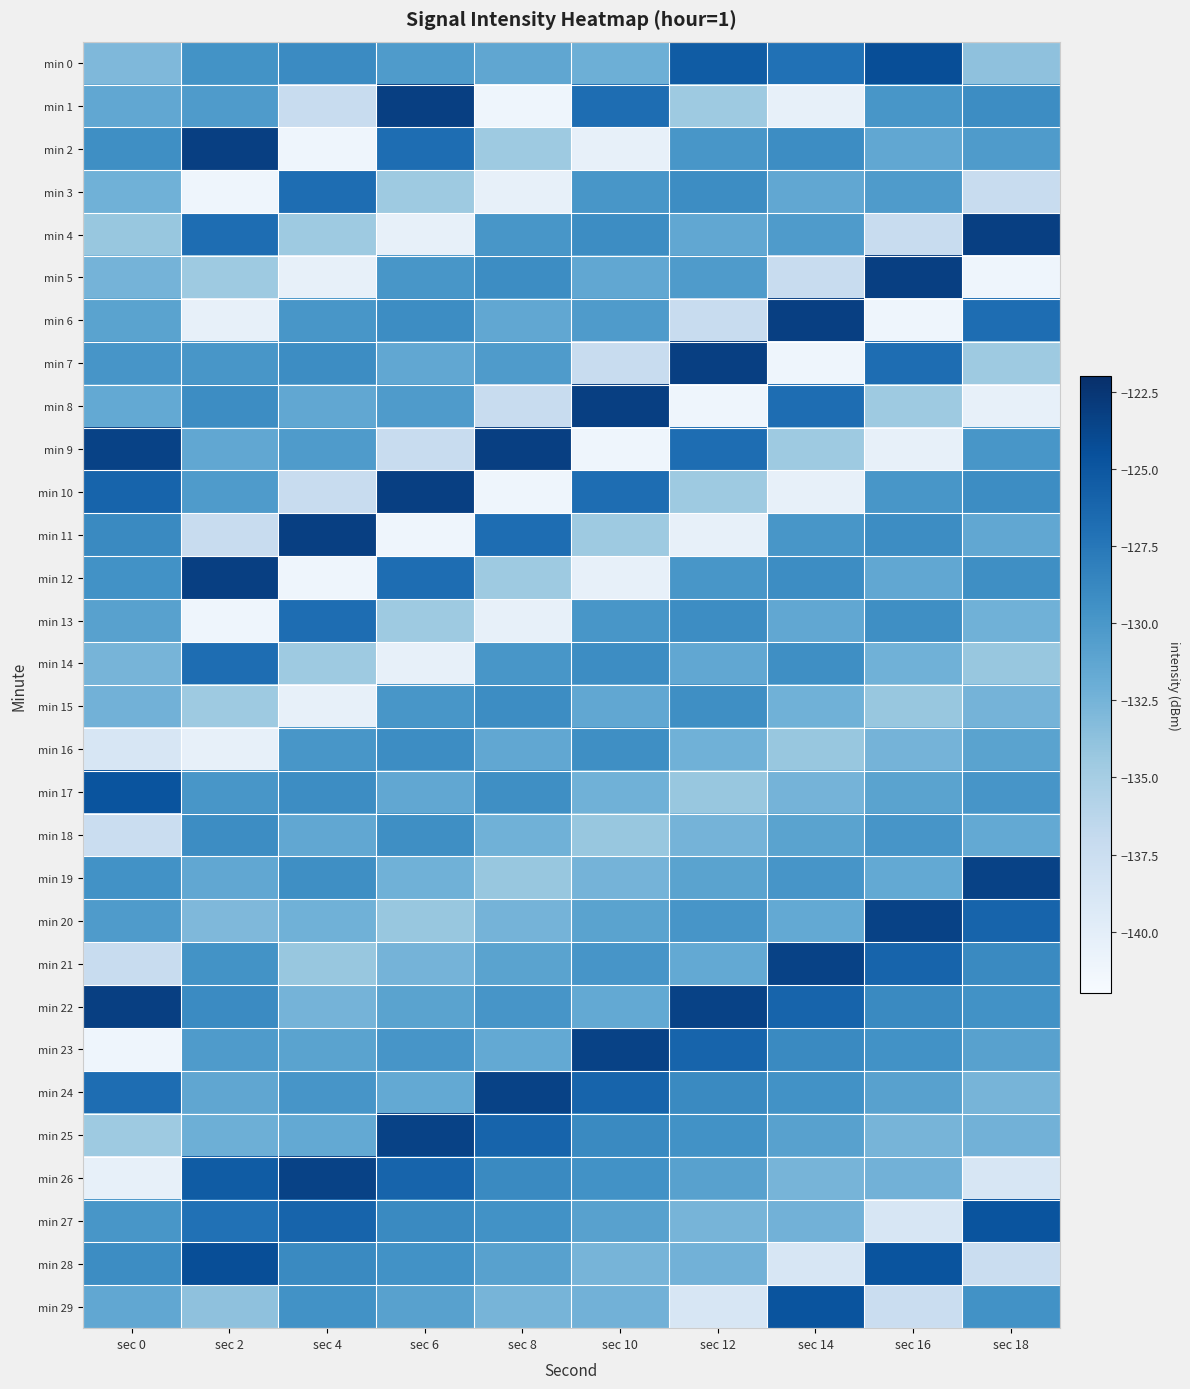

What is the minimum value shown in the chart?

-141.1